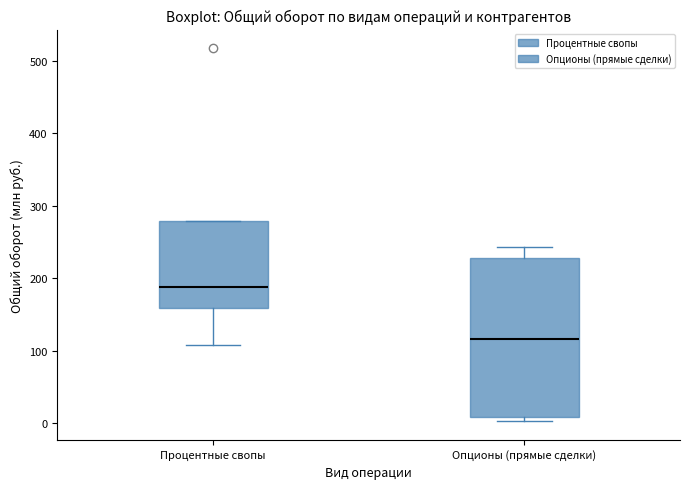

Reading left to right, transcribe this box plot: for each box, give where its median line is, the range the box spans, and where its two whiskers end, as read against the y-axis. The values are not printed on the chart, so give them approximately, as read against the axis.

Процентные свопы: median 190, box 160 to 280, whiskers 110 to 280
Опционы (прямые сделки): median 120, box 10 to 230, whiskers 0 to 240